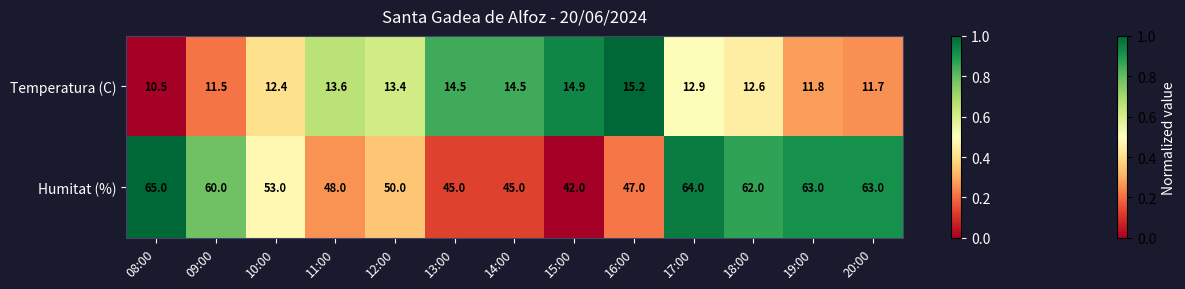

Is it true that Humitat (%) equals 34.3 at 17:00?

False